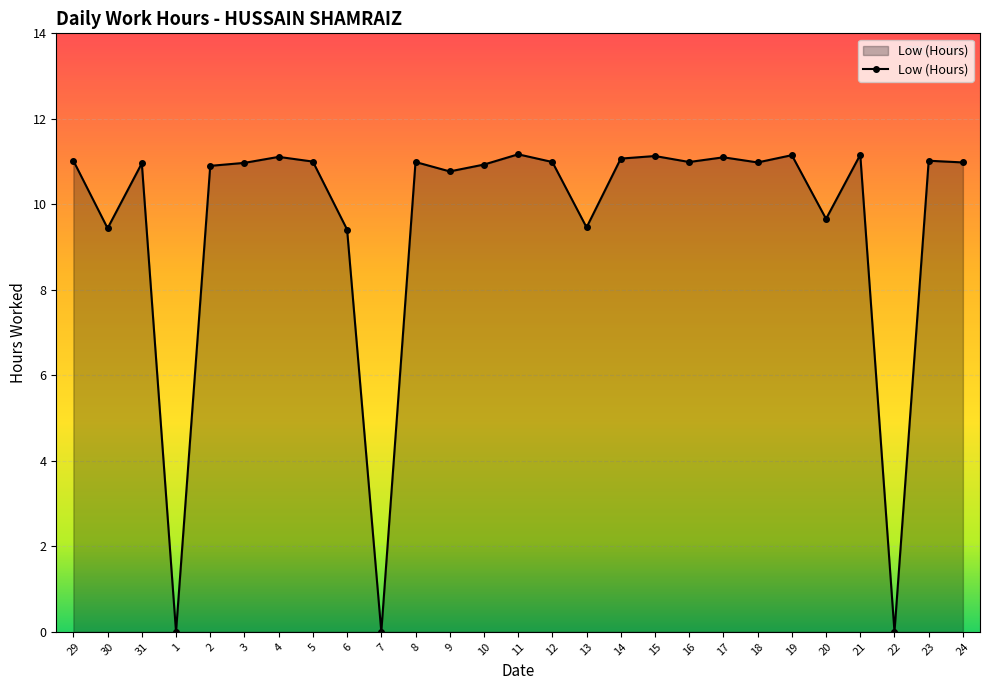

Approximately how many times larger is the value at 15 compared to 30?

1.2